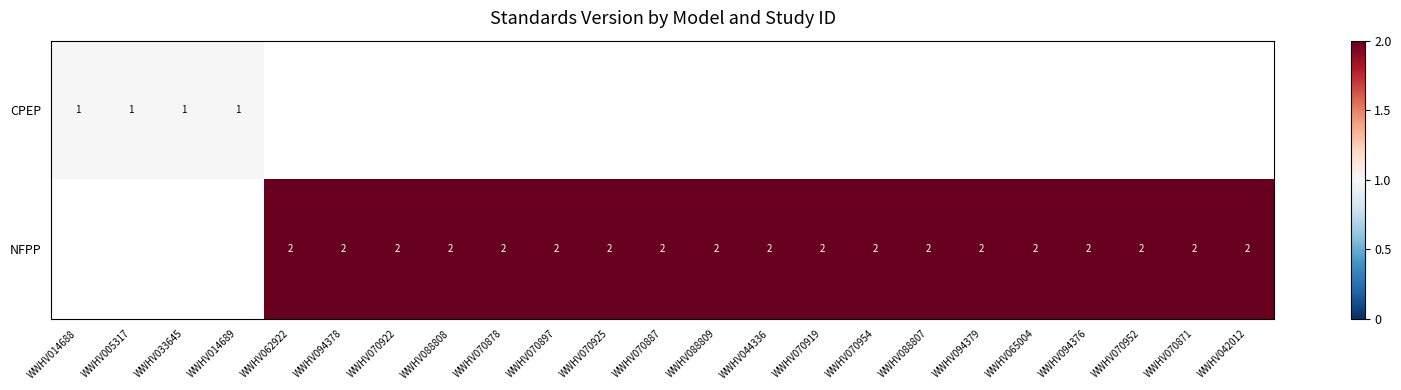

True or false: NFPP has a value of 3 at WWHV094379.

False